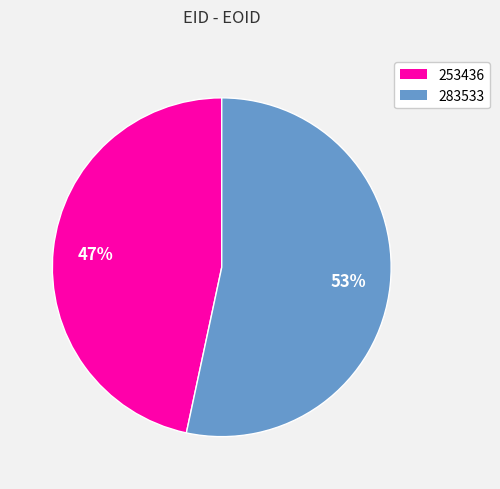

Which has a higher value, 253436 or 283533?

283533